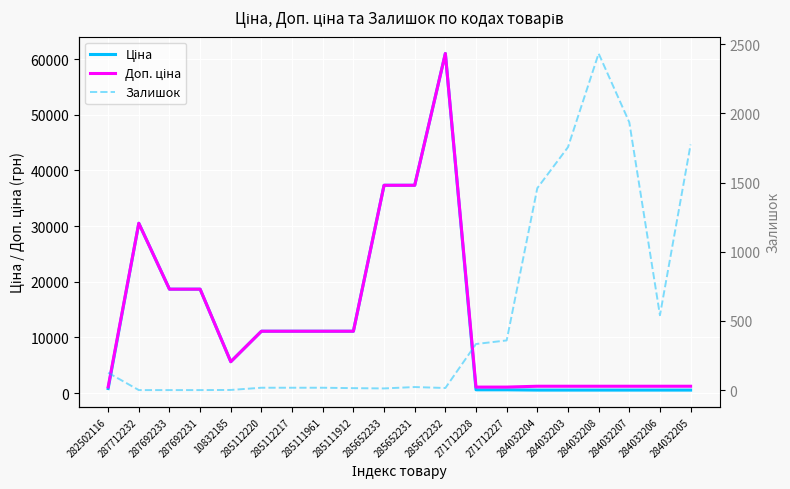

True or false: Ціна has more than 1 points higher than both neighbors.

True